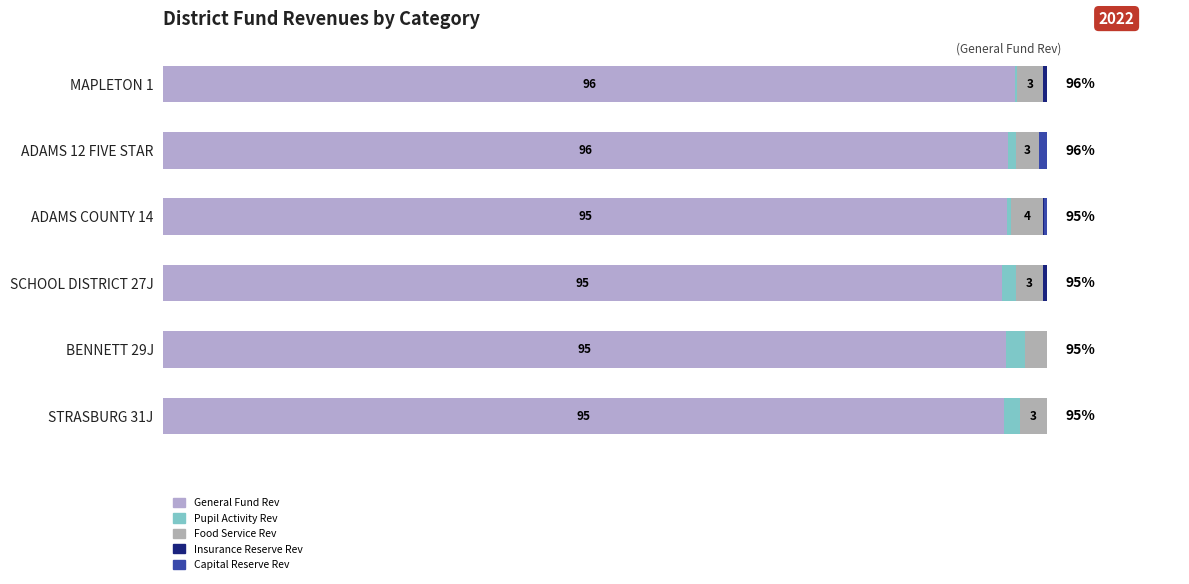

Reading right to left, extract all data points from this chart.

General Fund Rev: 95.0	95.3	94.9	95.4	95.5	96.4
Pupil Activity Rev: 1.8	2.2	1.5	0.4	0.9	0.3
Food Service Rev: 3.1	2.5	3.1	3.7	2.6	2.8
Insurance Reserve Rev: 0.0	0.0	0.5	0.0	0.0	0.5
Capital Reserve Rev: 0.0	0.0	0.0	0.4	0.9	0.1